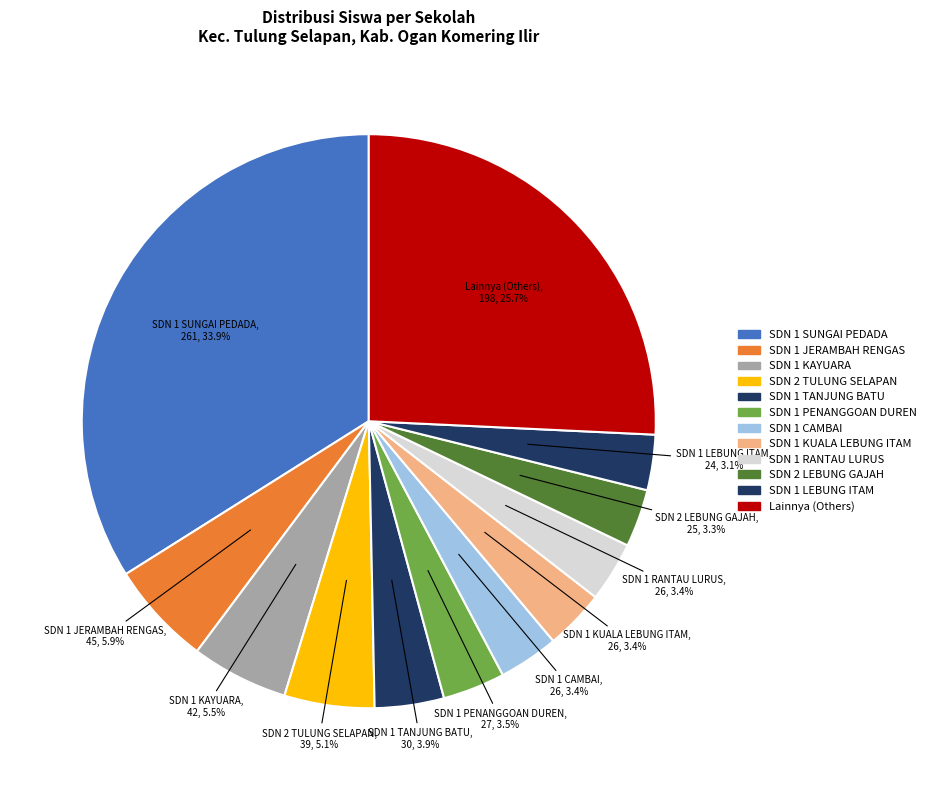

How many slices are in this pie chart?

12